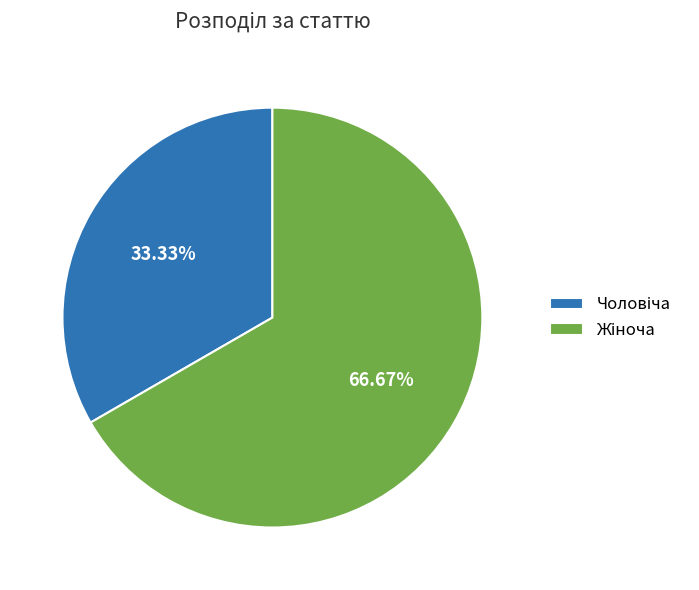

How many segments does this pie chart have?

2